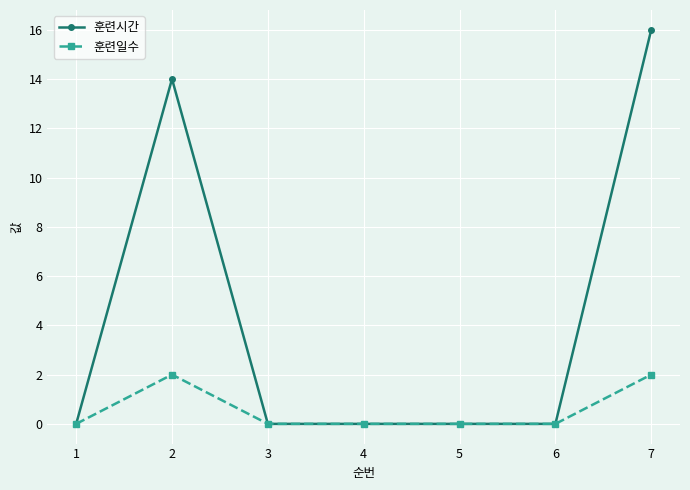

Which series changed the most between 1 and 2?

훈련시간